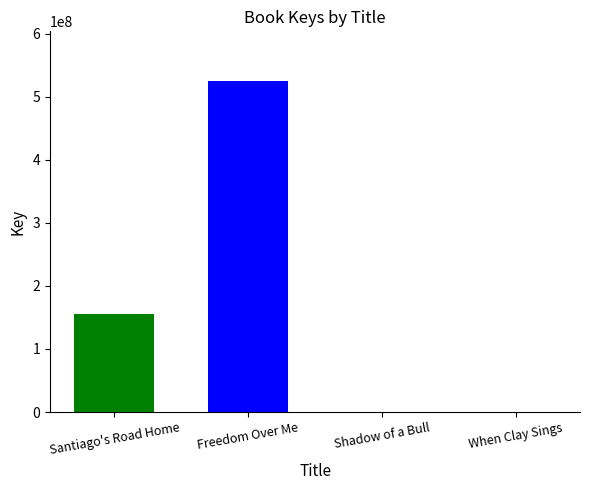

The chart shows a value of 85300414 at Santiago's Road Home. True or false?

False